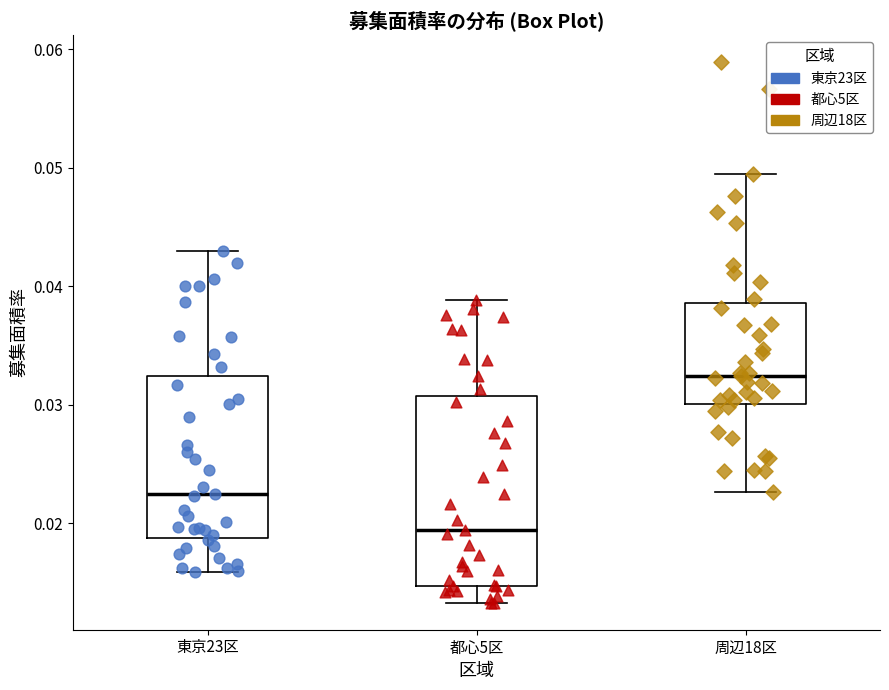

Reading left to right, read every box against the y-axis: the position of its median line, the range the box covers, and the ends of its whiskers. The values are not printed on the chart, so give them approximately, as read against the axis.

東京23区: median 0.023, box 0.019 to 0.032, whiskers 0.016 to 0.043
都心5区: median 0.019, box 0.015 to 0.031, whiskers 0.013 to 0.039
周辺18区: median 0.032, box 0.030 to 0.039, whiskers 0.023 to 0.050